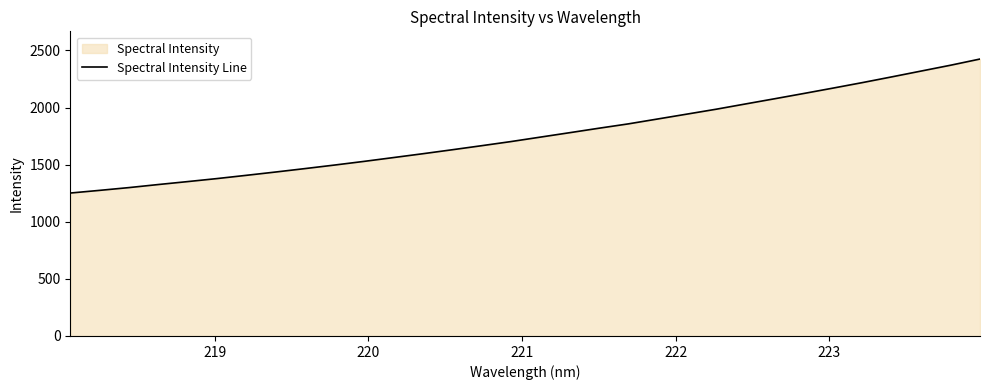

What is the smallest value displayed?

1251.4